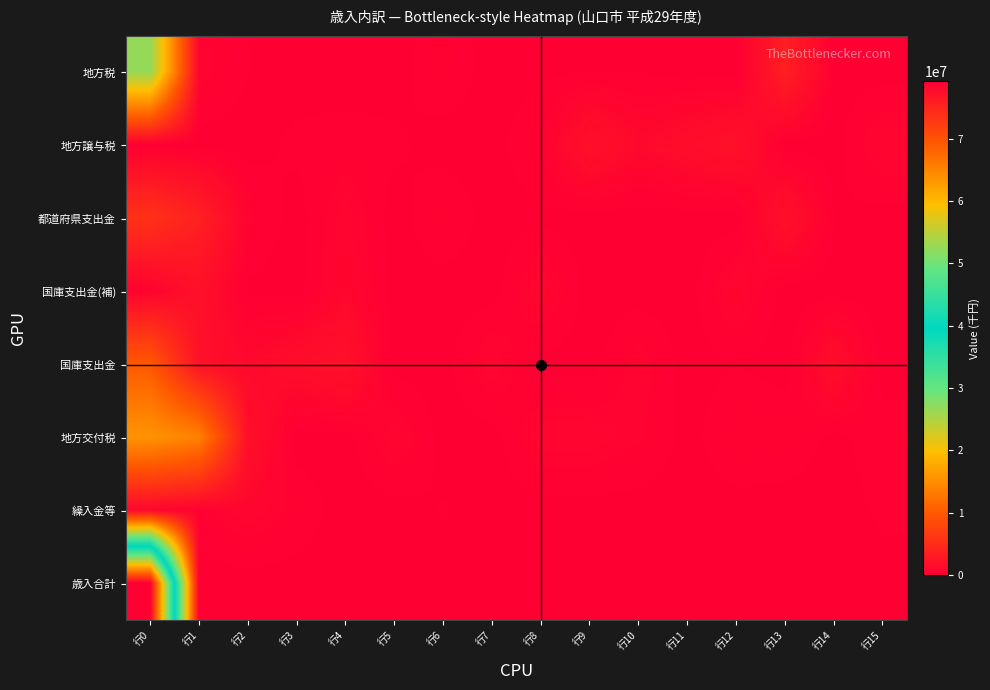

Which series has the largest range (max minus min)?

歳入合計